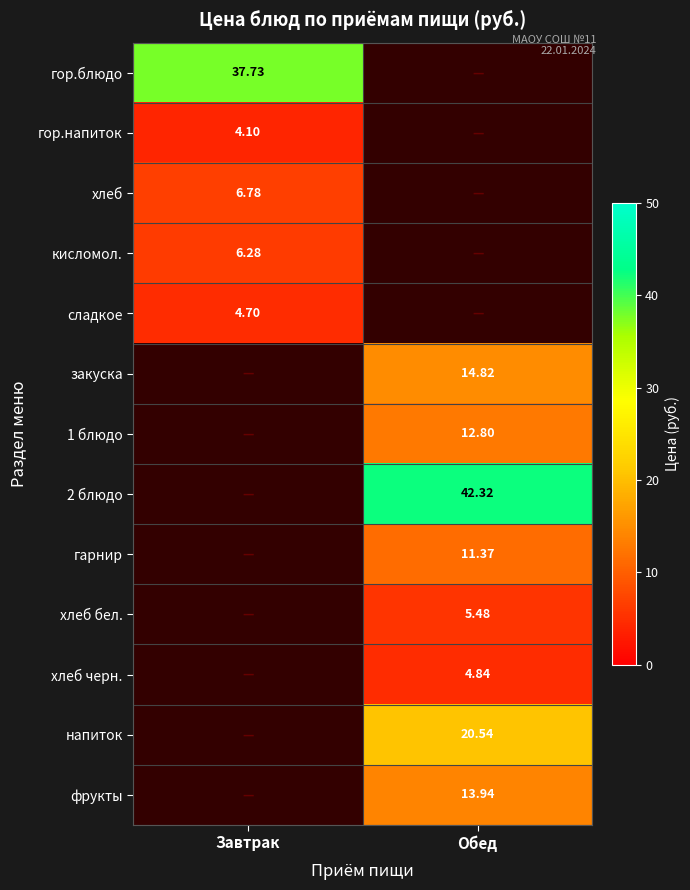

How many positive values does the хлеб черн. series have?

1